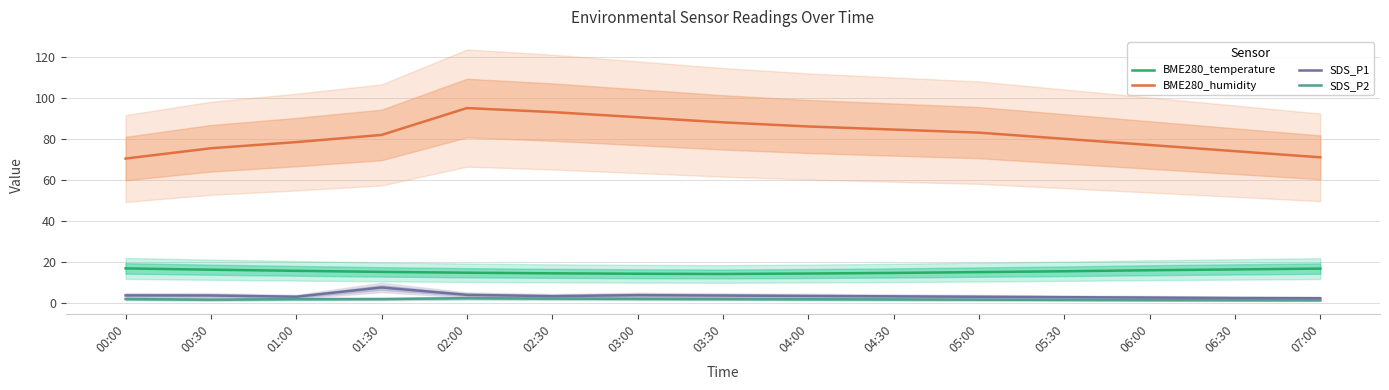

What is the difference between the BME280_humidity values at 01:30 and 06:30?

7.9